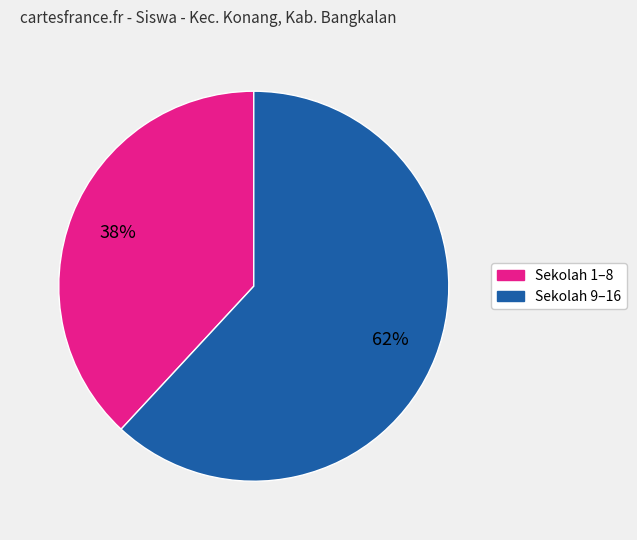

Is there a majority slice in this chart?

Yes